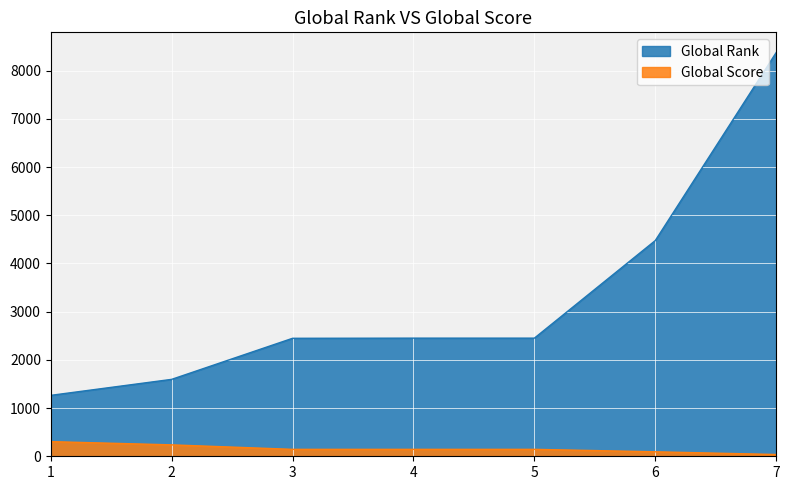

What are all the series names shown in the legend?

Global Rank, Global Score